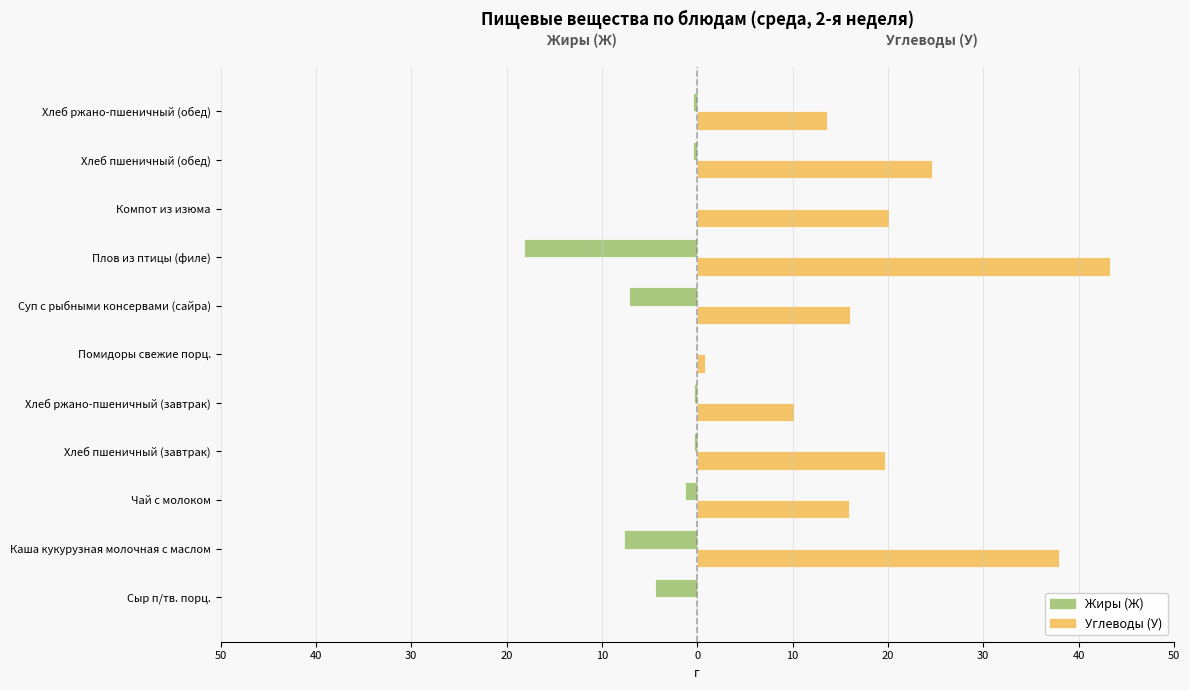

Reading left to right, list all the values displayed in this chart.

Жиры (Ж): -4.4	-7.7	-1.3	-0.3	-0.4	0.0	-7.2	-18.2	0.0	-0.4	-0.5
Углеводы (У): 0.0	37.9	15.9	19.7	10.2	0.8	16.0	43.3	20.1	24.6	13.6